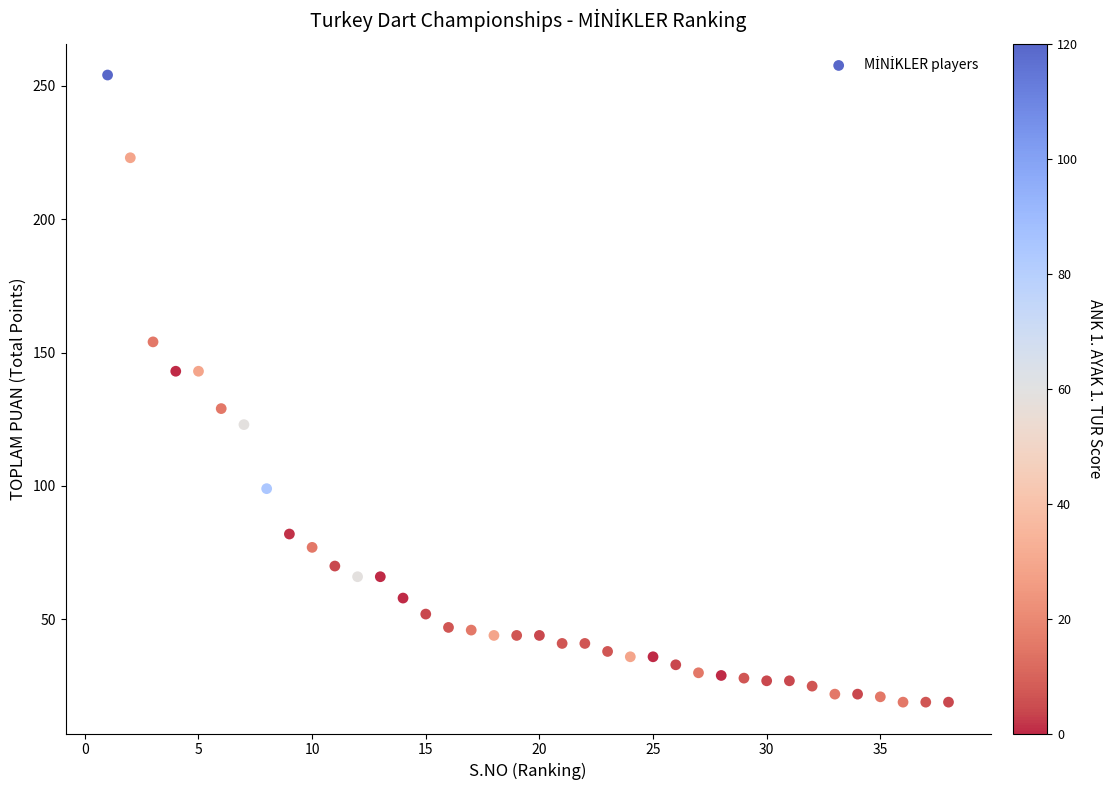

What is the range of Y values (max minus min)?

235